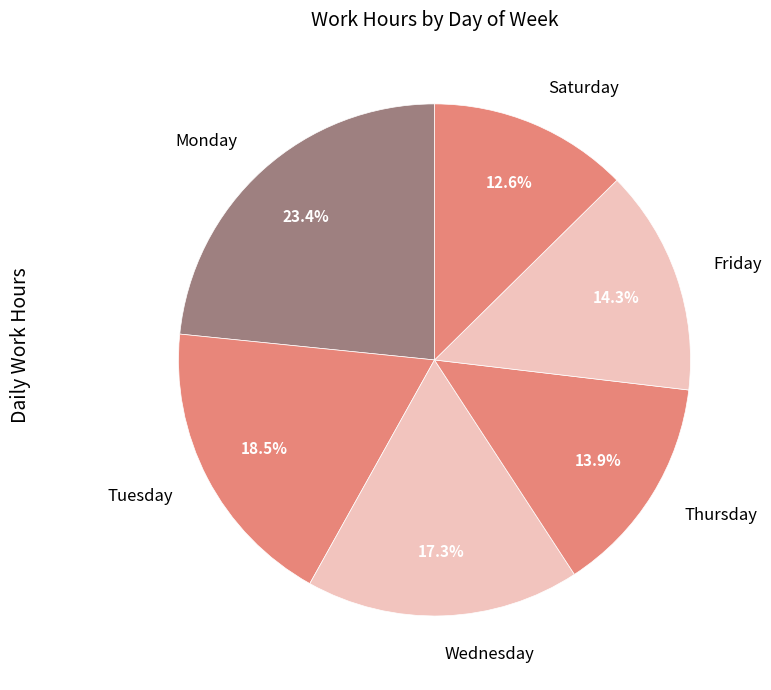

What is the largest slice in the pie chart?

Monday